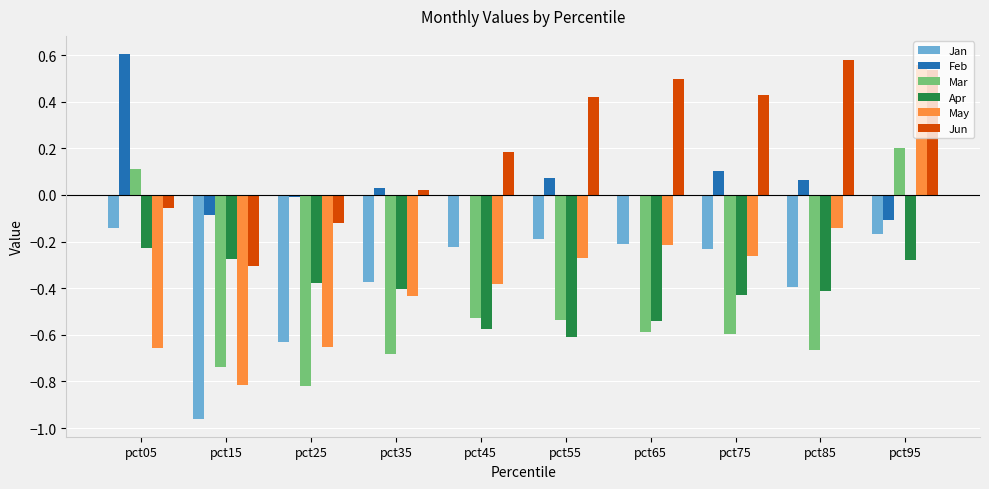

What is the sum of all Jan values?

-3.5